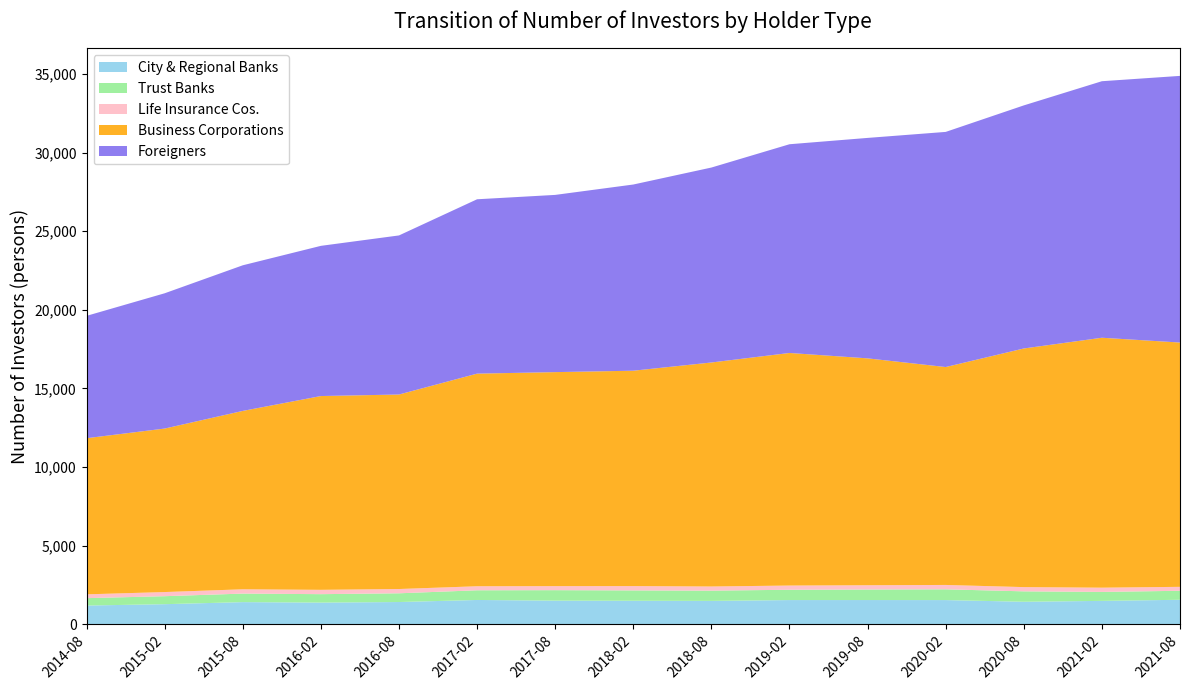

Reading right to left, list all the values displayed in this chart.

City & Regional Banks: 2021-08=1550	2021-02=1480	2020-08=1424	2020-02=1531	2019-08=1533	2019-02=1532	2018-08=1479	2018-02=1488	2017-08=1496	2017-02=1538	2016-08=1407	2016-02=1371	2015-08=1401	2015-02=1270	2014-08=1183
Trust Banks: 2021-08=573	2021-02=571	2020-08=663	2020-02=685	2019-08=671	2019-02=656	2018-08=653	2018-02=659	2017-08=666	2017-02=617	2016-08=556	2016-02=537	2015-08=543	2015-02=509	2014-08=471
Life Insurance Cos.: 2021-08=251	2021-02=270	2020-08=270	2020-02=278	2019-08=271	2019-02=268	2018-08=263	2018-02=275	2017-08=257	2017-02=256	2016-08=272	2016-02=276	2015-08=274	2015-02=263	2014-08=242
Business Corporations: 2021-08=15547	2021-02=15905	2020-08=15186	2020-02=13868	2019-08=14439	2019-02=14801	2018-08=14256	2018-02=13706	2017-08=13619	2017-02=13531	2016-08=12378	2016-02=12332	2015-08=11352	2015-02=10405	2014-08=9937
Foreigners: 2021-08=16969	2021-02=16325	2020-08=15469	2020-02=14963	2019-08=14029	2019-02=13283	2018-08=12406	2018-02=11849	2017-08=11278	2017-02=11096	2016-08=10124	2016-02=9558	2015-08=9267	2015-02=8609	2014-08=7786